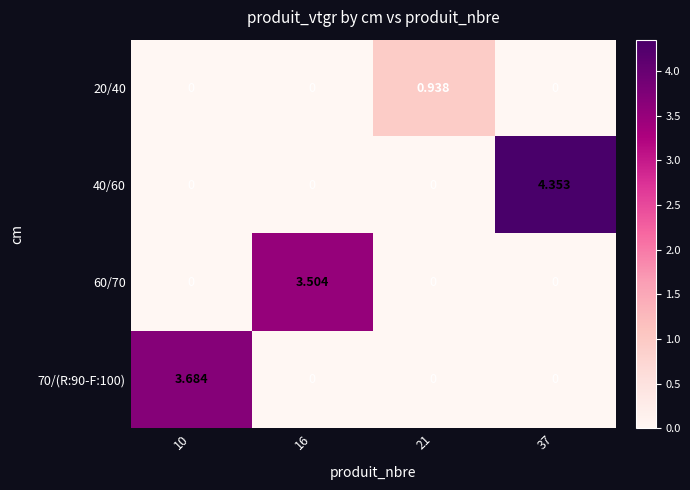

Which series has the largest range (max minus min)?

40/60